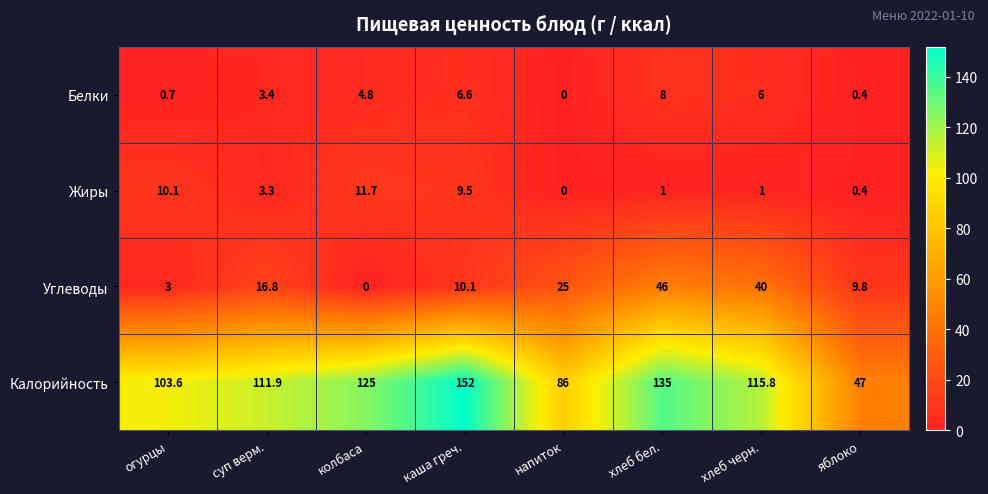

Which series has the largest range (max minus min)?

Калорийность